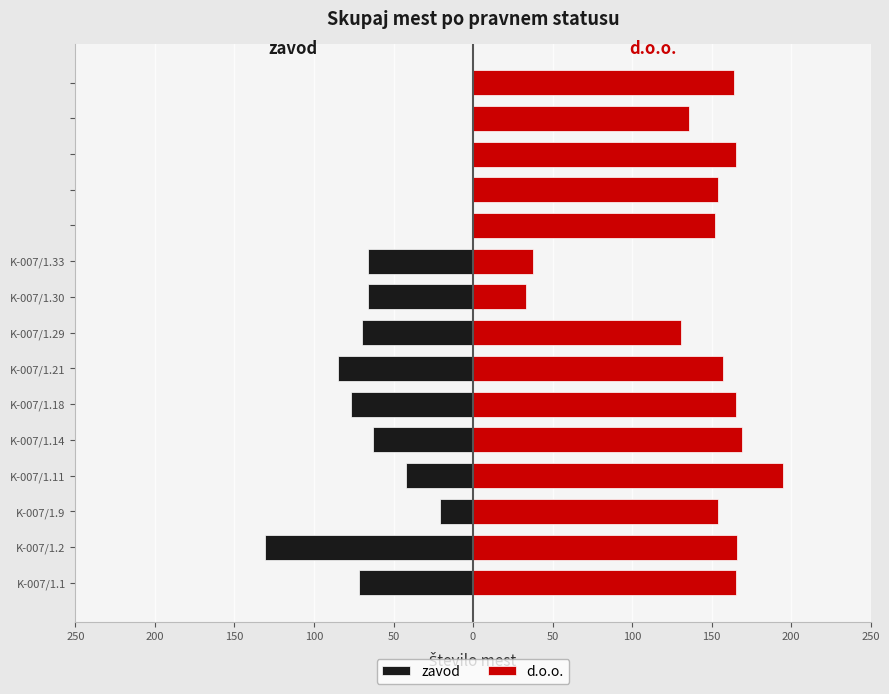

Are the bars grouped side by side (vs. stacked)?

Yes